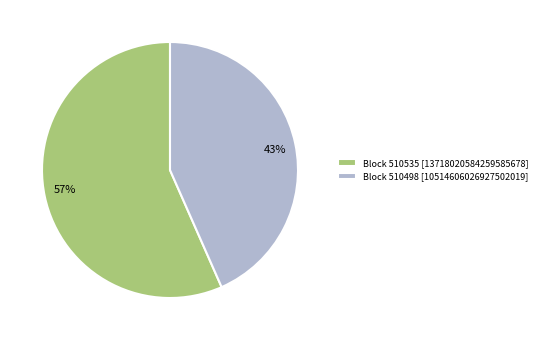

To the nearest percent, what is the average slice percentage?

50%